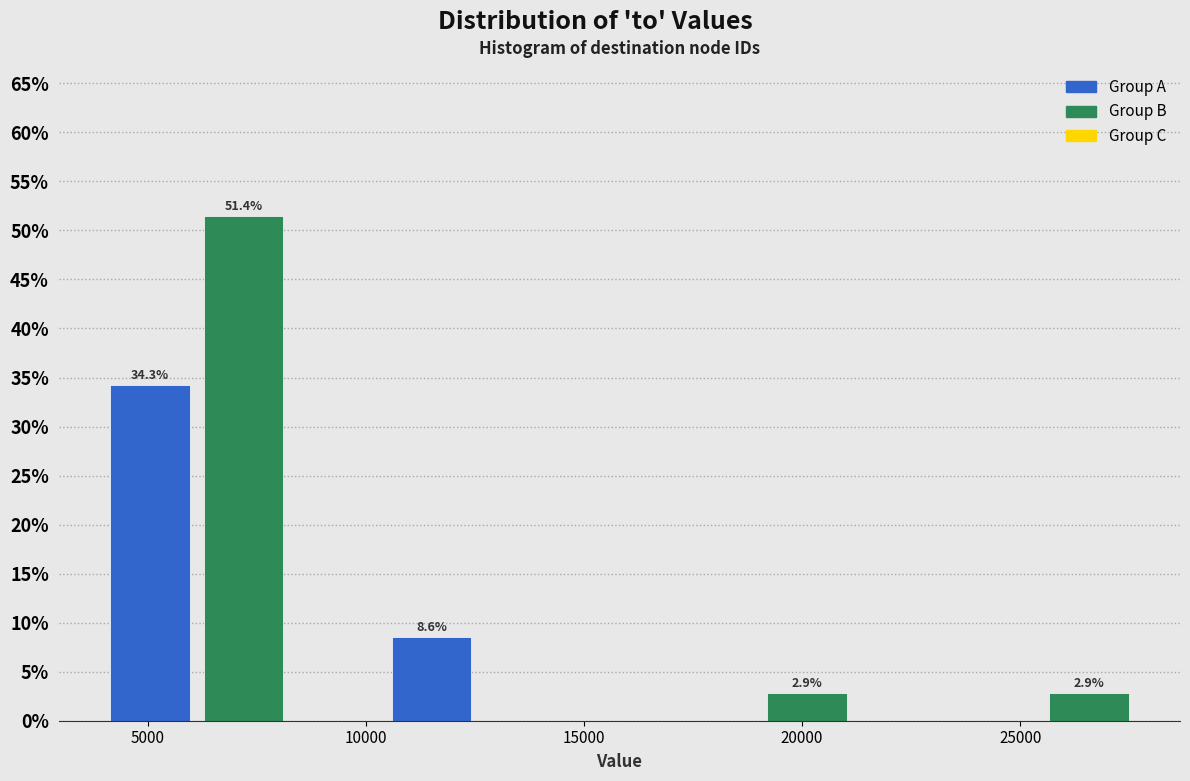

Which range on the x-axis has the tallest bar?

6000 to 8500